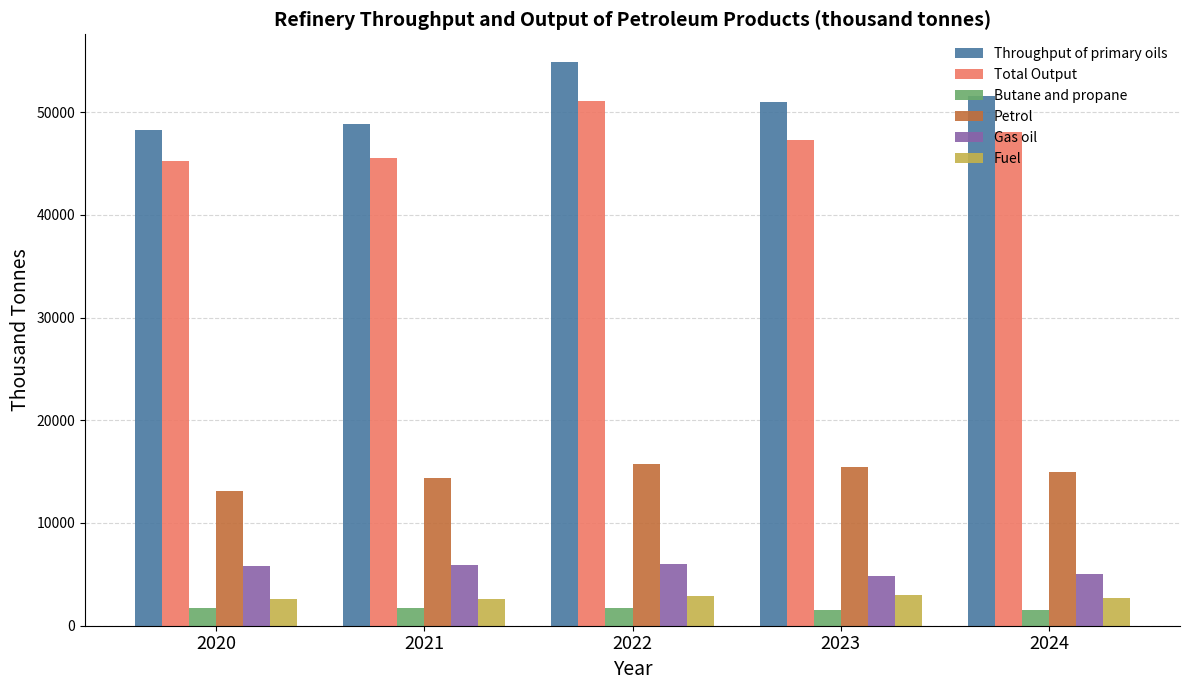

Rank the series by their maximum value, from lowest to highest.

Butane and propane, Fuel, Gas oil, Petrol, Total Output, Throughput of primary oils